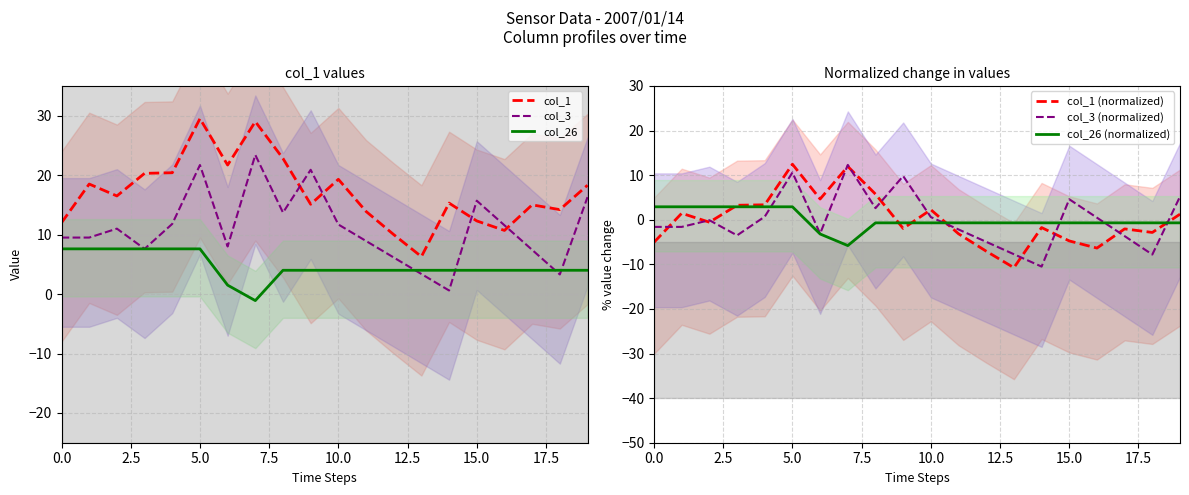

What are all the series names shown in the legend?

col_1, col_3, col_26, col_1 (normalized), col_3 (normalized), col_26 (normalized)